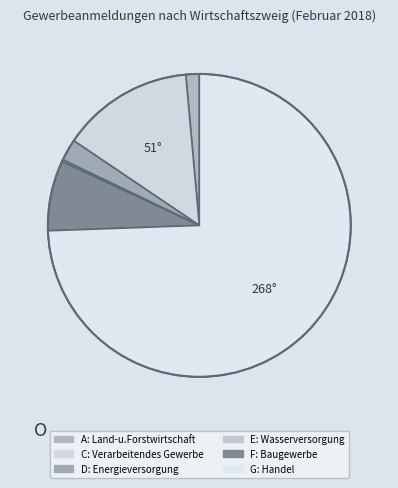

To the nearest percent, what is the average slice percentage?

17%